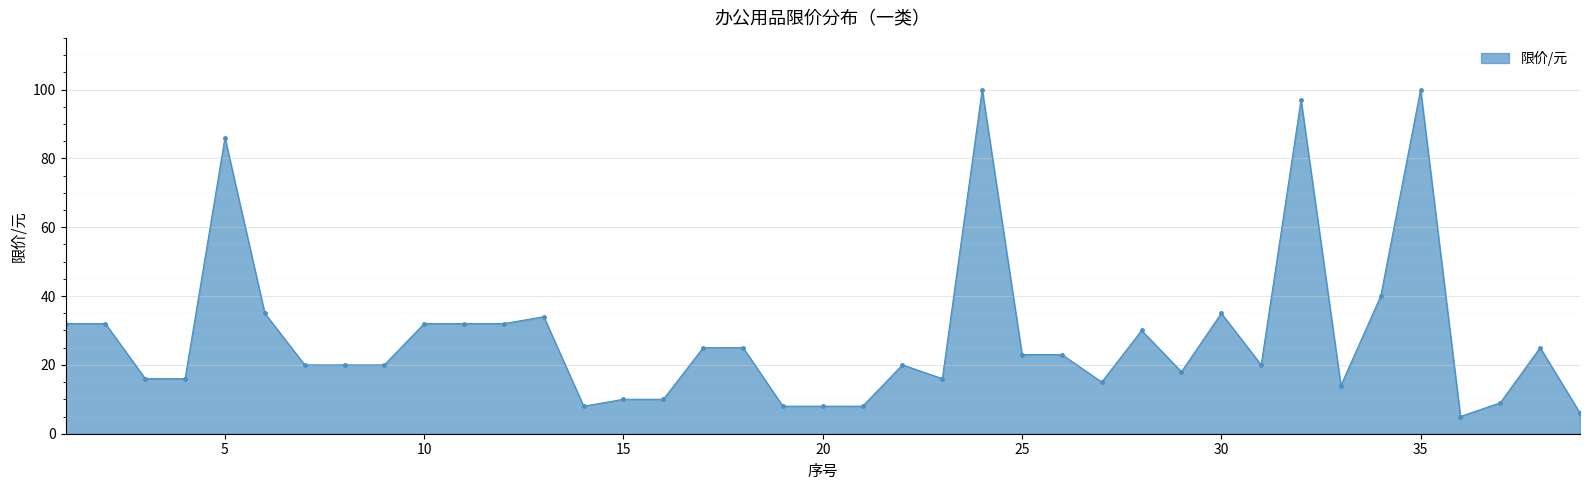

What is the smallest value displayed?

5